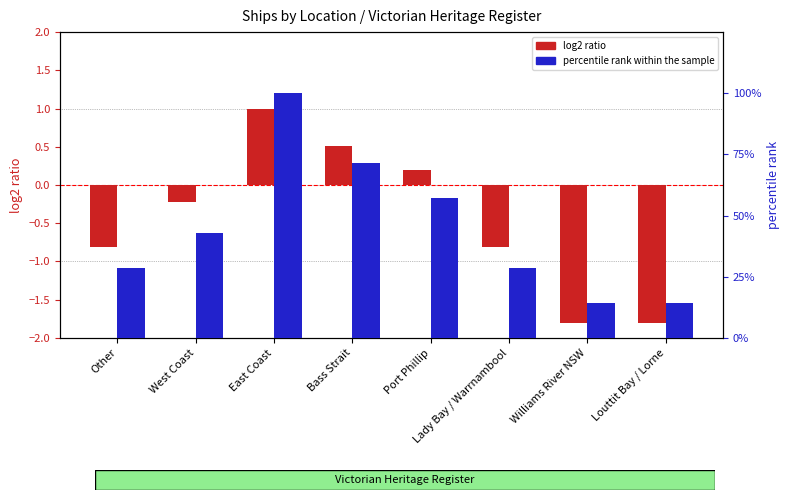

What is the total value across all series at Williams River NSW?

12.5